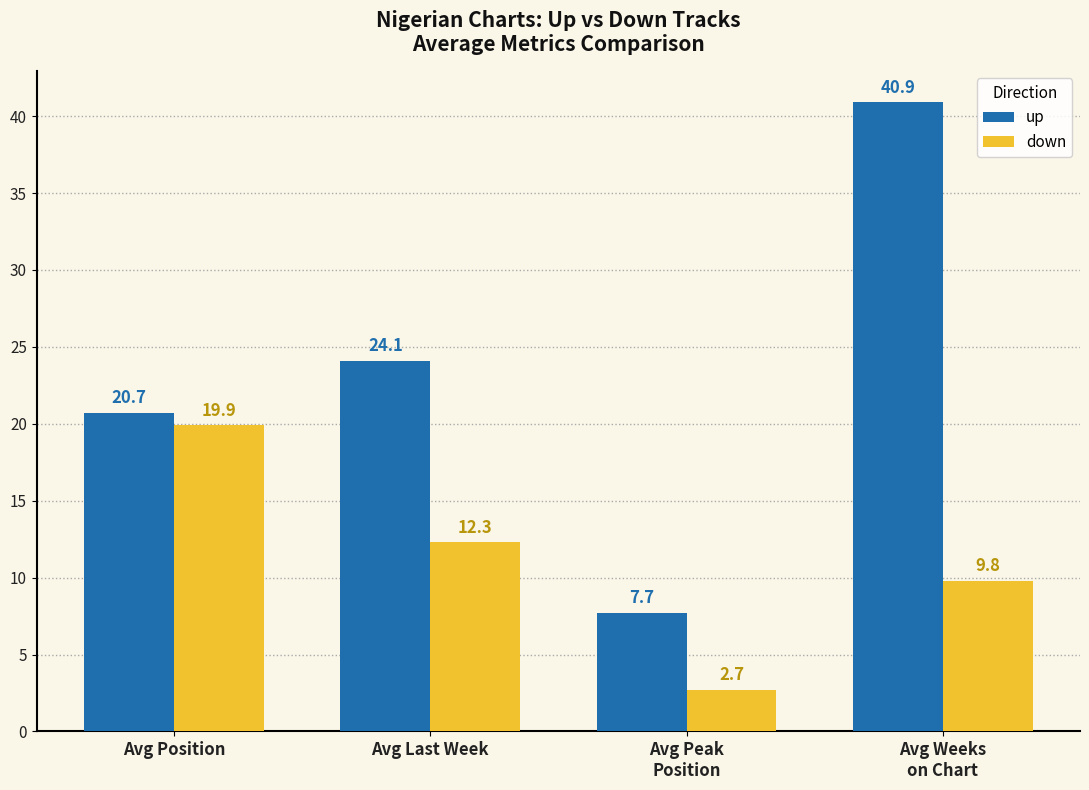

What is the label of the 3rd bar from the right?

Avg Last Week